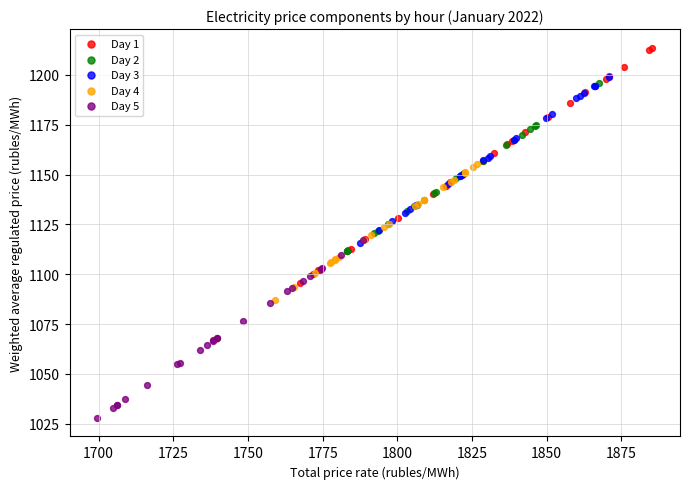

Which series reaches the minimum Y coordinate?

Day 5